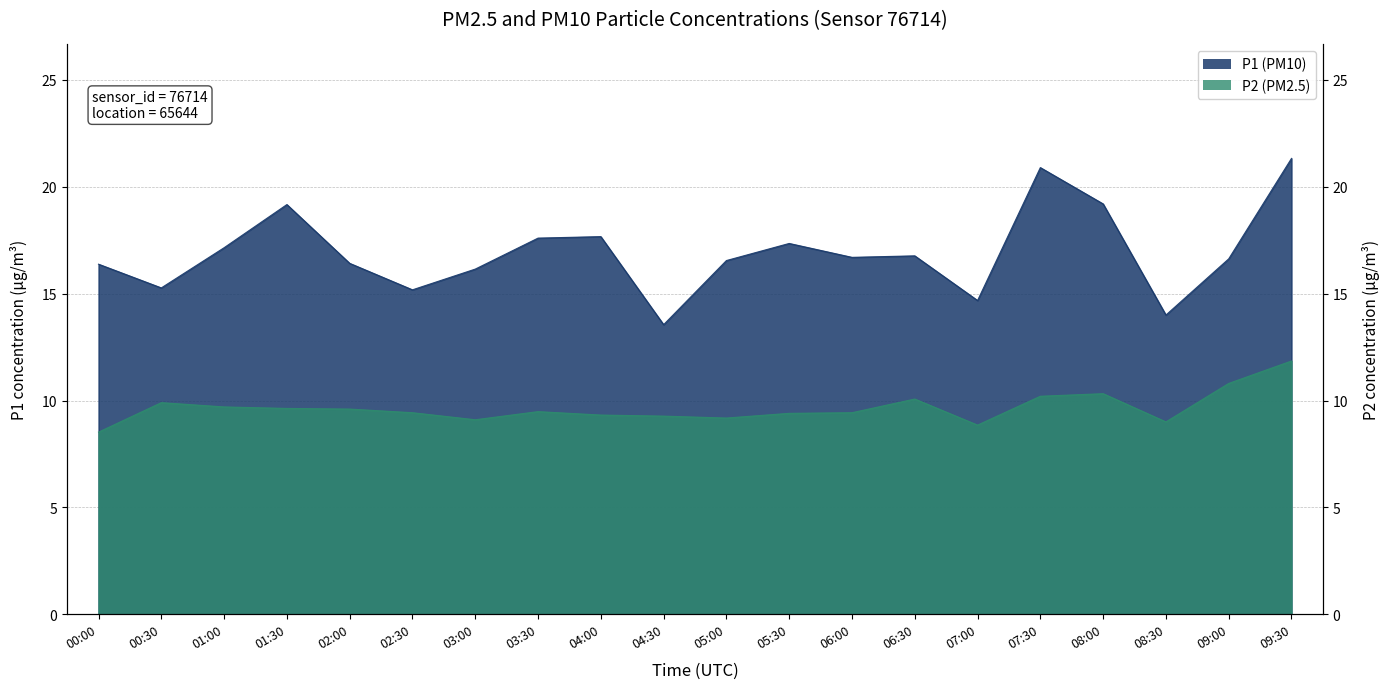

What is the label of the 13th point from the left?

06:00